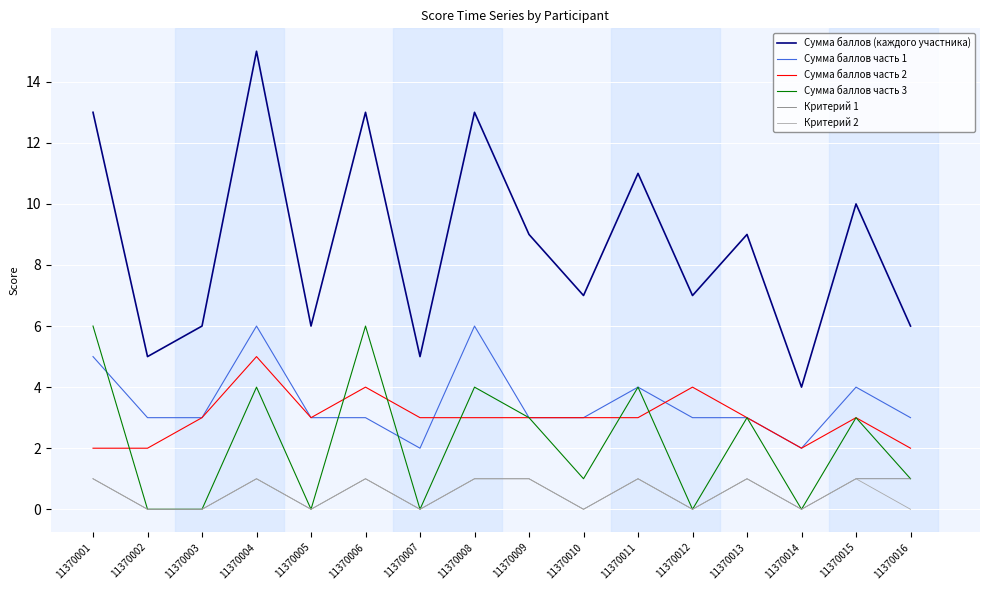

True or false: Критерий 2 and Сумма баллов часть 1 cross at least once.

False